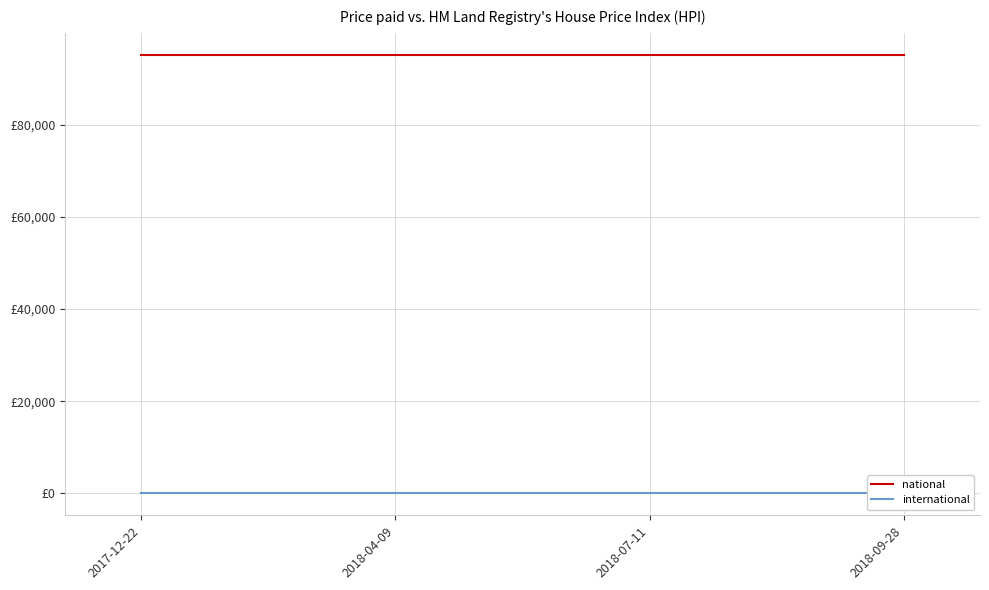

The national series shows 95120 at 2018-07-11. True or false?

True